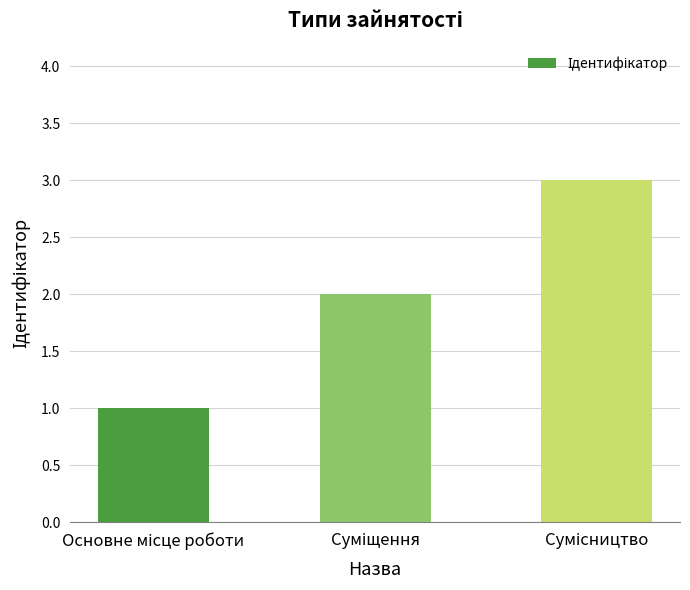

What is the maximum value shown in the chart?

3